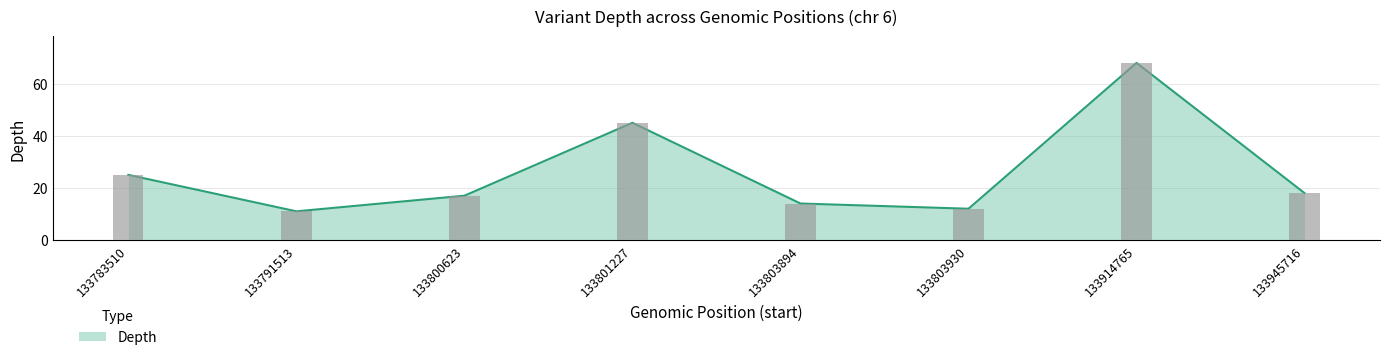

Which label corresponds to the largest value in the chart?

133914765